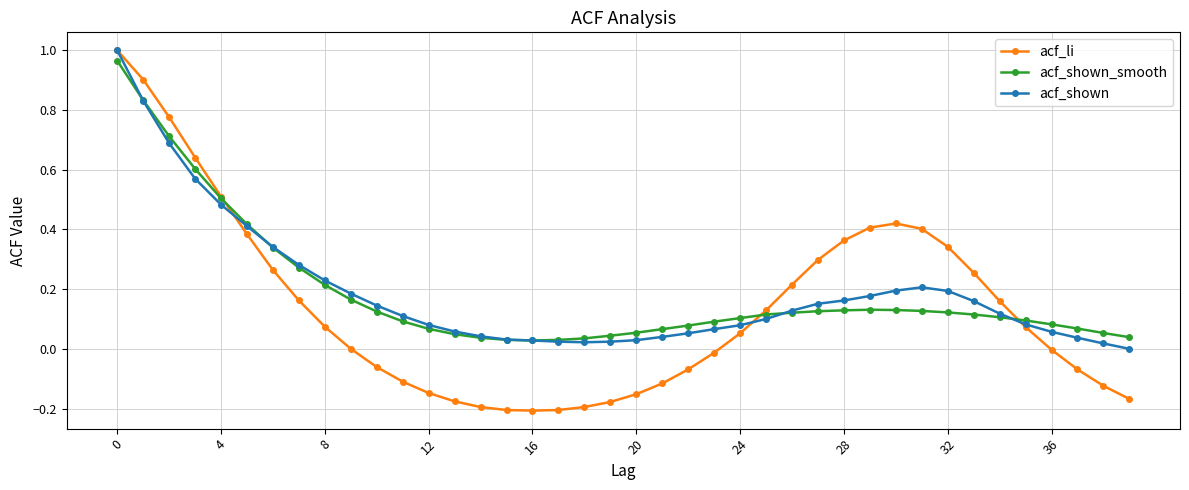

Which series has the widest spread of values?

acf_li